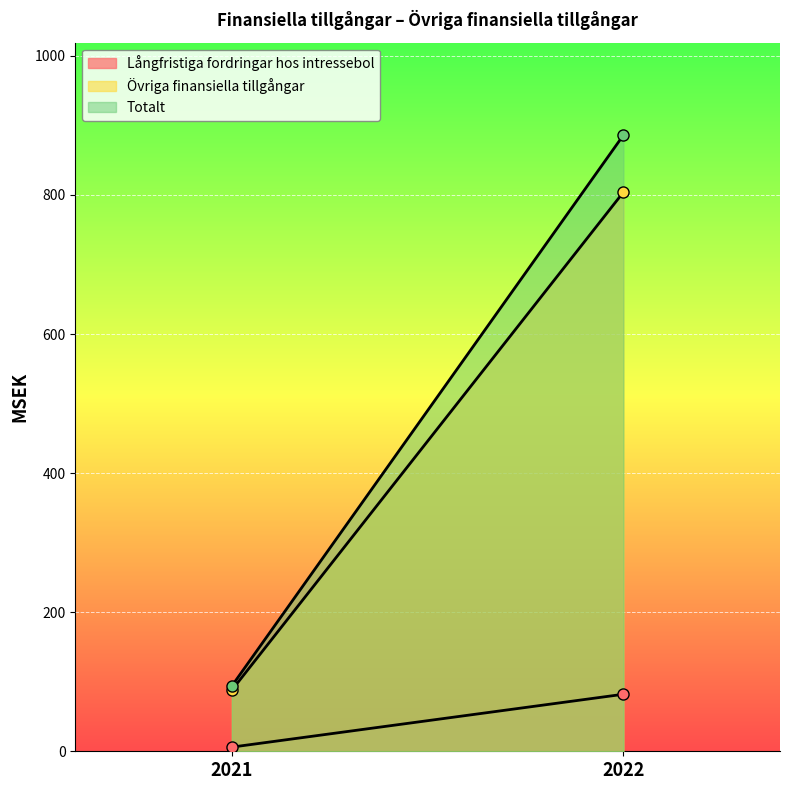

Reading right to left, transcribe all the data shown in this chart.

Långfristiga fordringar hos intressebol: 2022=82	2021=6
Övriga finansiella tillgångar: 2022=804	2021=88
Totalt: 2022=886	2021=94